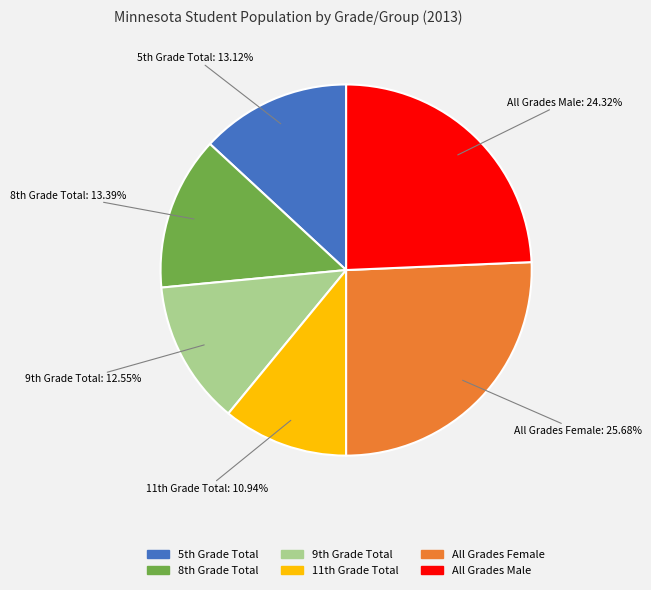

How many slices are in this pie chart?

6